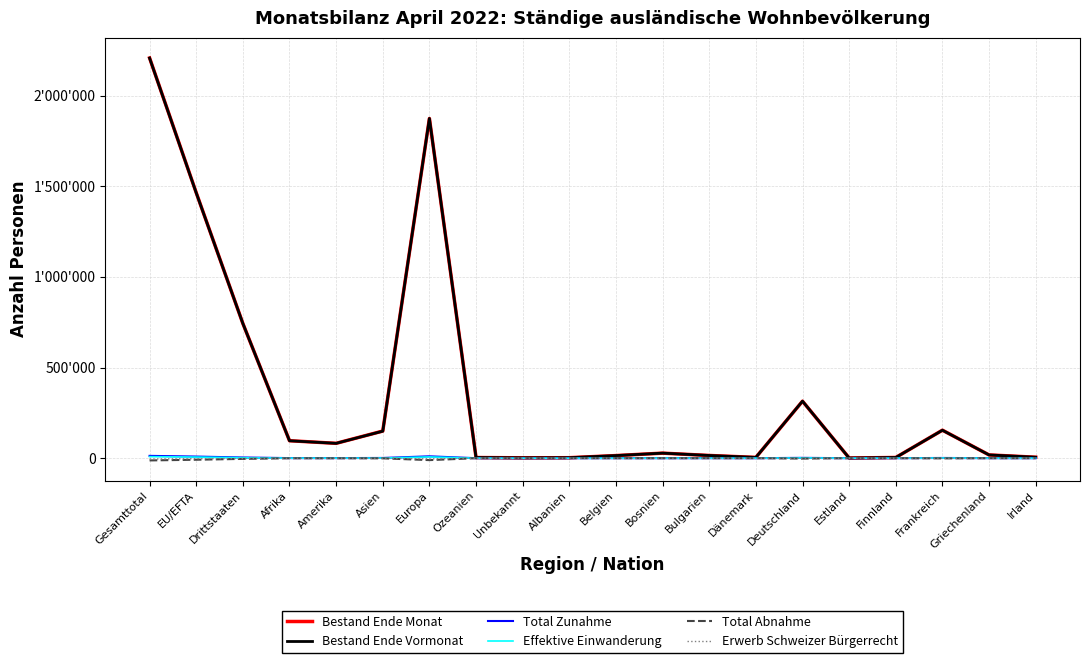

Is it true that Bestand Ende Vormonat equals 4383 at Dänemark?

True